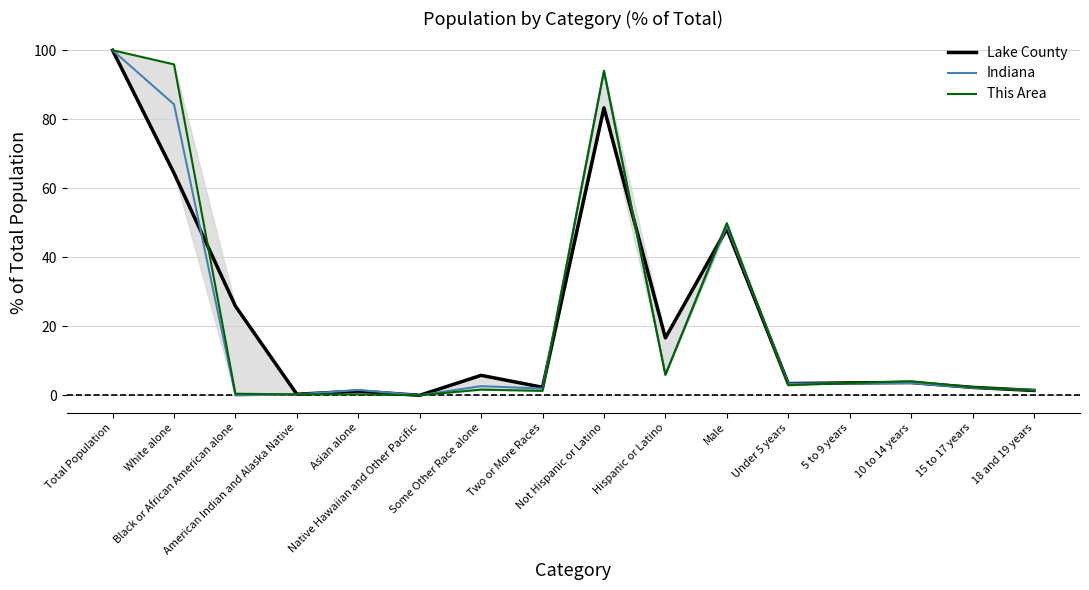

Reading left to right, extract all data points from this chart.

Lake County: 100.0	64.4	25.9	0.3	1.2	0.0	5.8	2.4	83.3	16.7	48.3	3.4	3.6	3.7	2.3	1.4
Indiana: 100.0	84.3	0.0	0.3	1.6	0.0	2.7	2.0	94.0	6.0	49.2	3.4	3.5	3.6	2.2	1.6
This Area: 100.0	95.9	0.5	0.3	0.3	0.0	1.7	1.3	94.0	6.0	49.9	2.9	3.6	4.1	2.4	1.4